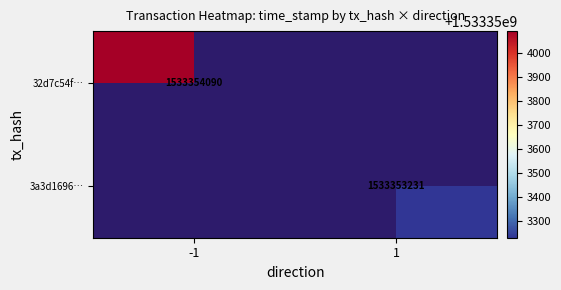

The value of 32d7c54ff7401d132163e983c6f47a5fd69e3f8 at direction is -1. True or false?

True